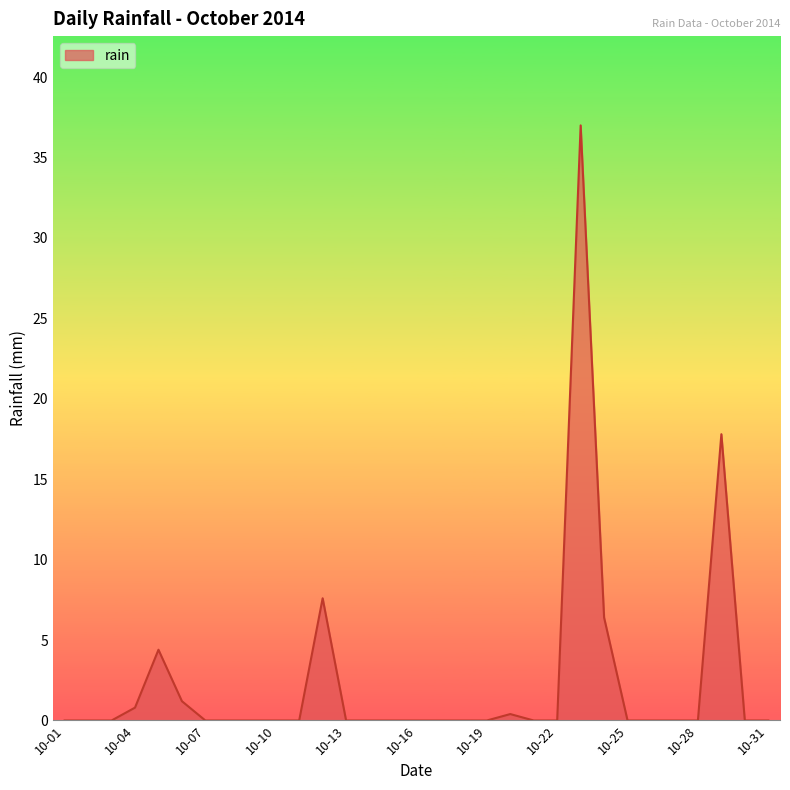

What is the difference between the maximum and minimum values?

37.0